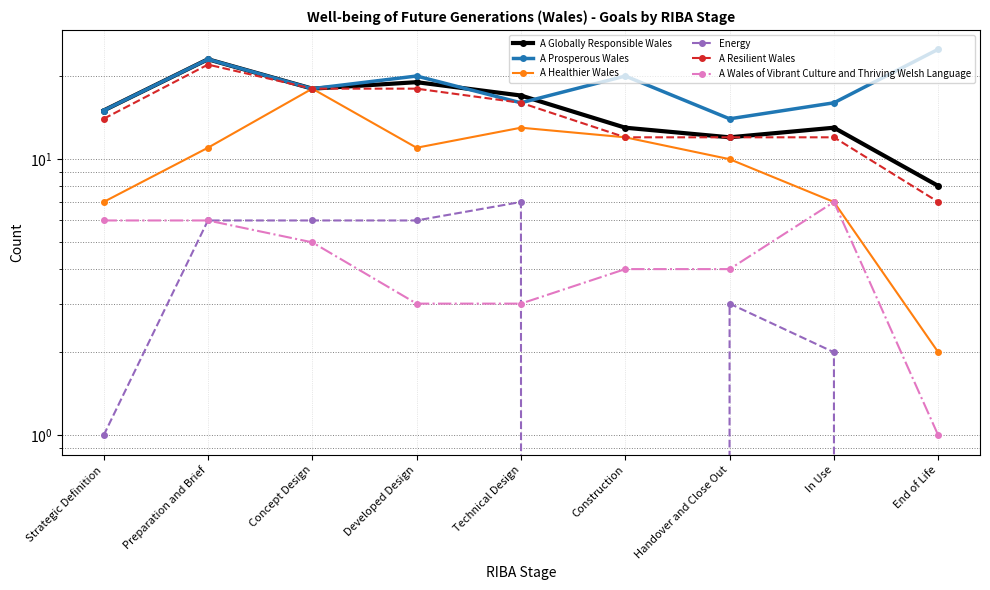

Reading right to left, extract all data points from this chart.

A Globally Responsible Wales: 8	13	12	13	17	19	18	23	15
A Prosperous Wales: 25	16	14	20	16	20	18	23	15
A Healthier Wales: 2	7	10	12	13	11	18	11	7
Energy: 0	2	3	0	7	6	6	6	1
A Resilient Wales: 7	12	12	12	16	18	18	22	14
A Wales of Vibrant Culture and Thriving Welsh Language: 1	7	4	4	3	3	5	6	6